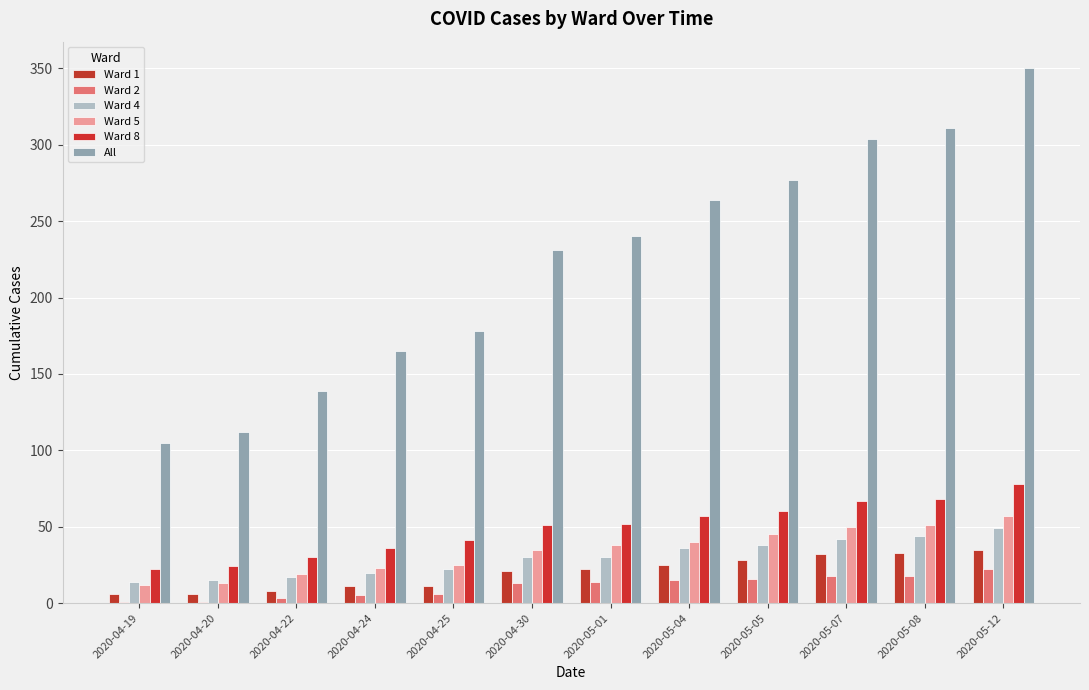

Which has a higher value, 2020-04-30 or 2020-05-08?

2020-05-08